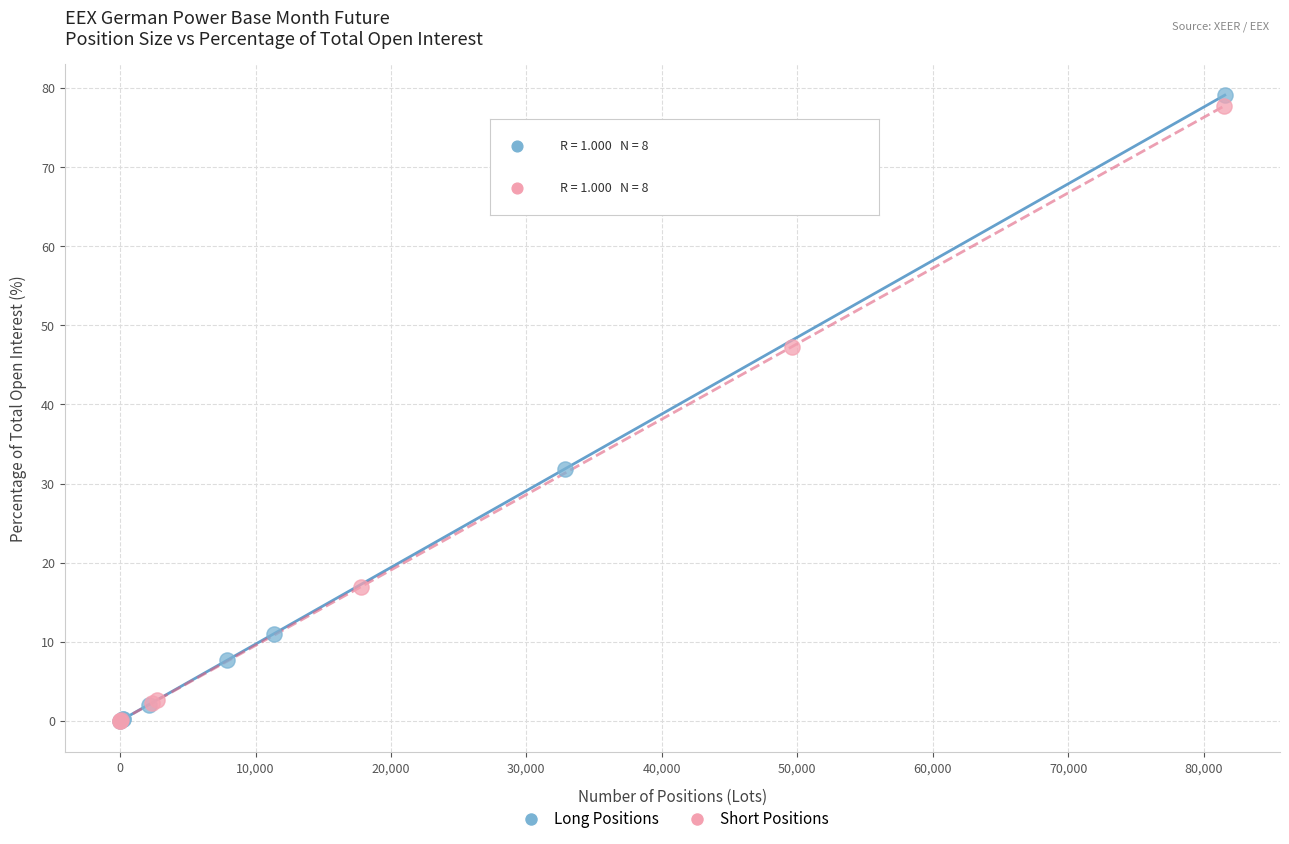

Which series has the widest spread of Y values?

Long Positions